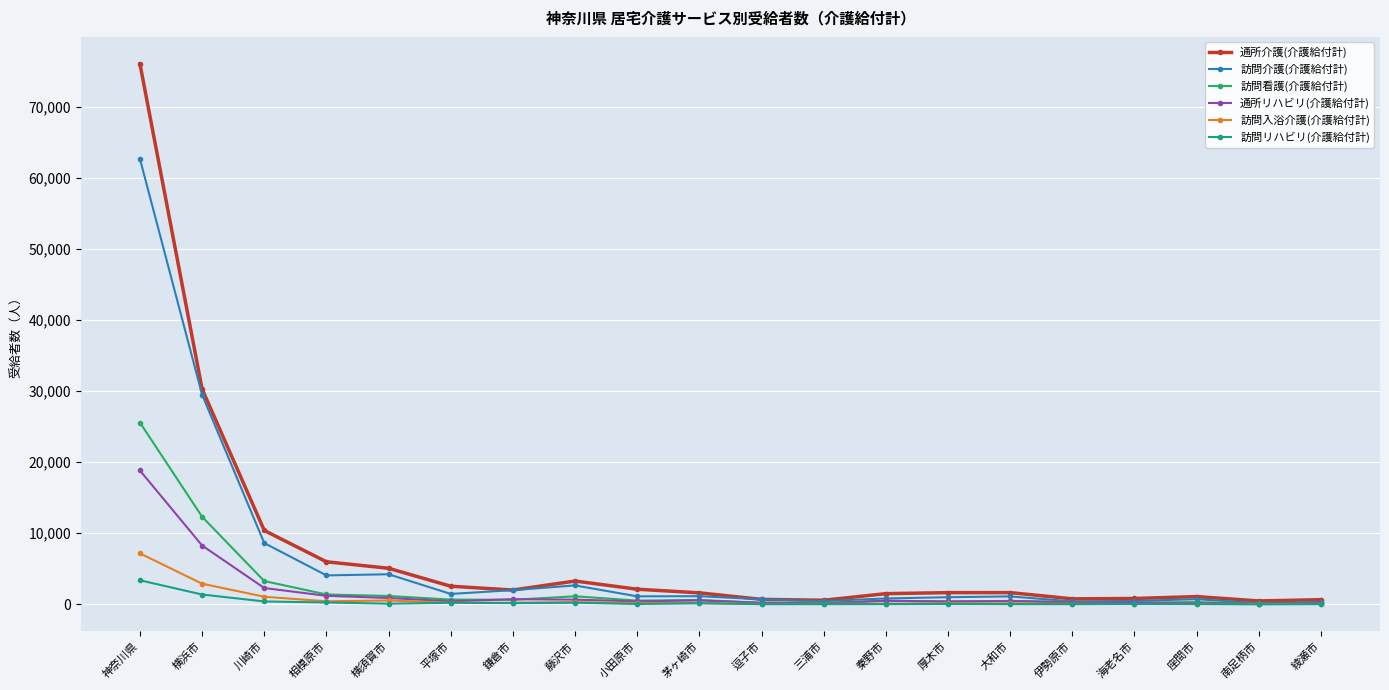

True or false: 訪問リハビリ(介護給付計) has more than 1 interior local peaks.

True